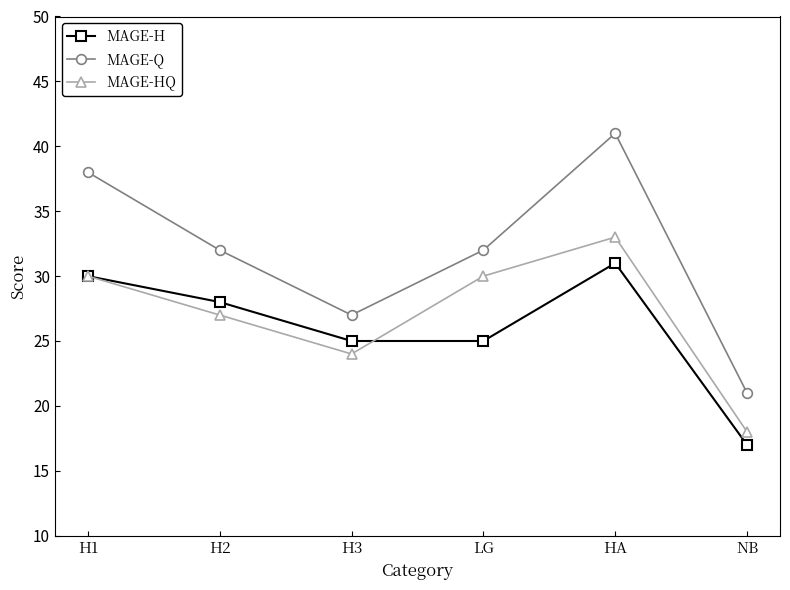

True or false: MAGE-Q has more than 1 points higher than both neighbors.

False